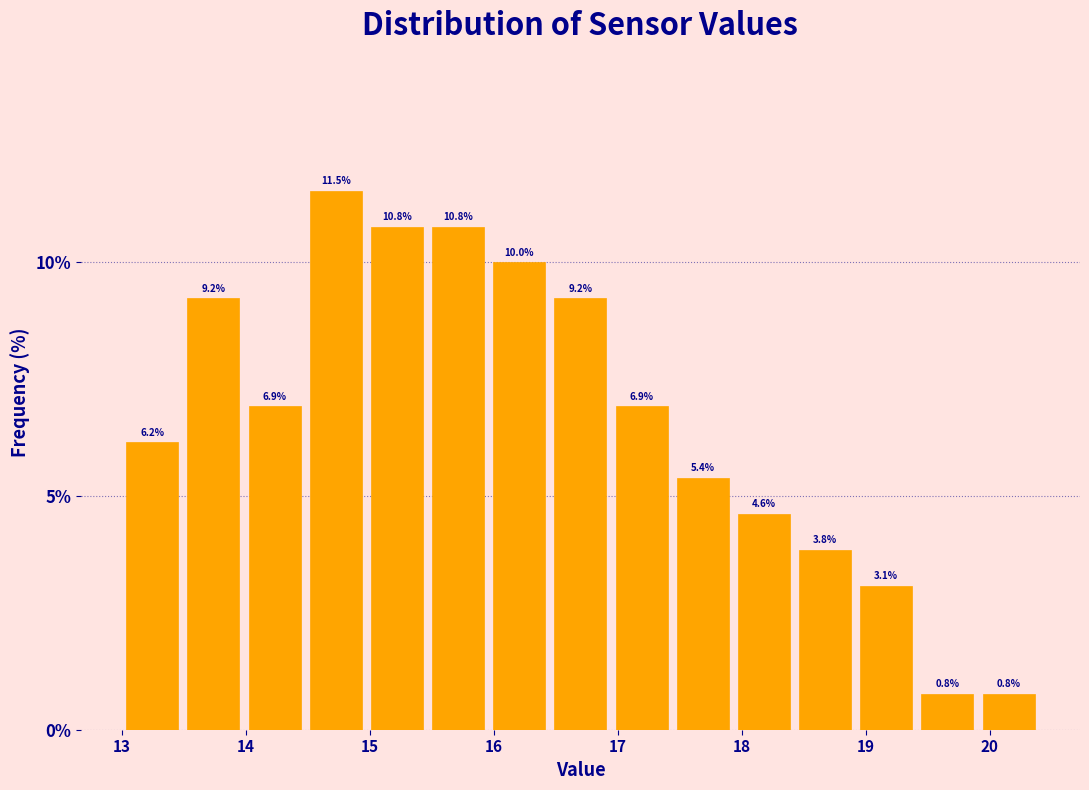

What is the height of the bar covering 14.5 to 15.0 on the x-axis? The bar edges are not printed on the chart, so give them approximately, as read against the axis.

11.5